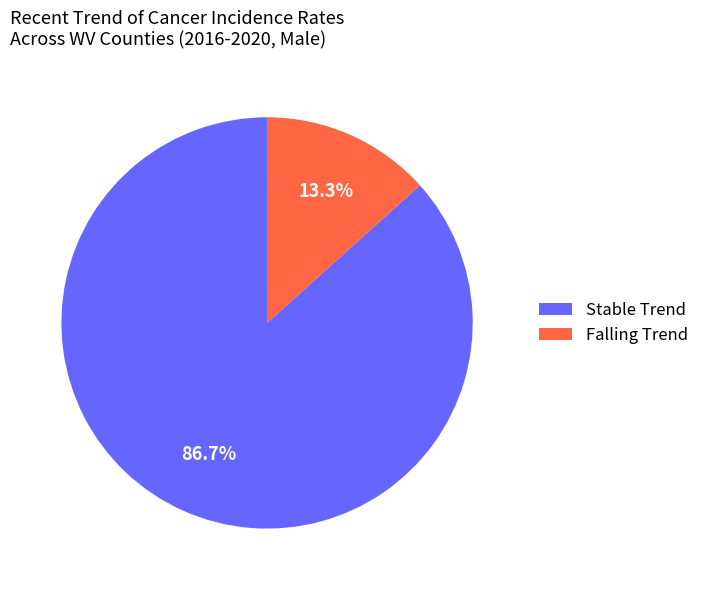

Count the number of slices in the pie.

2